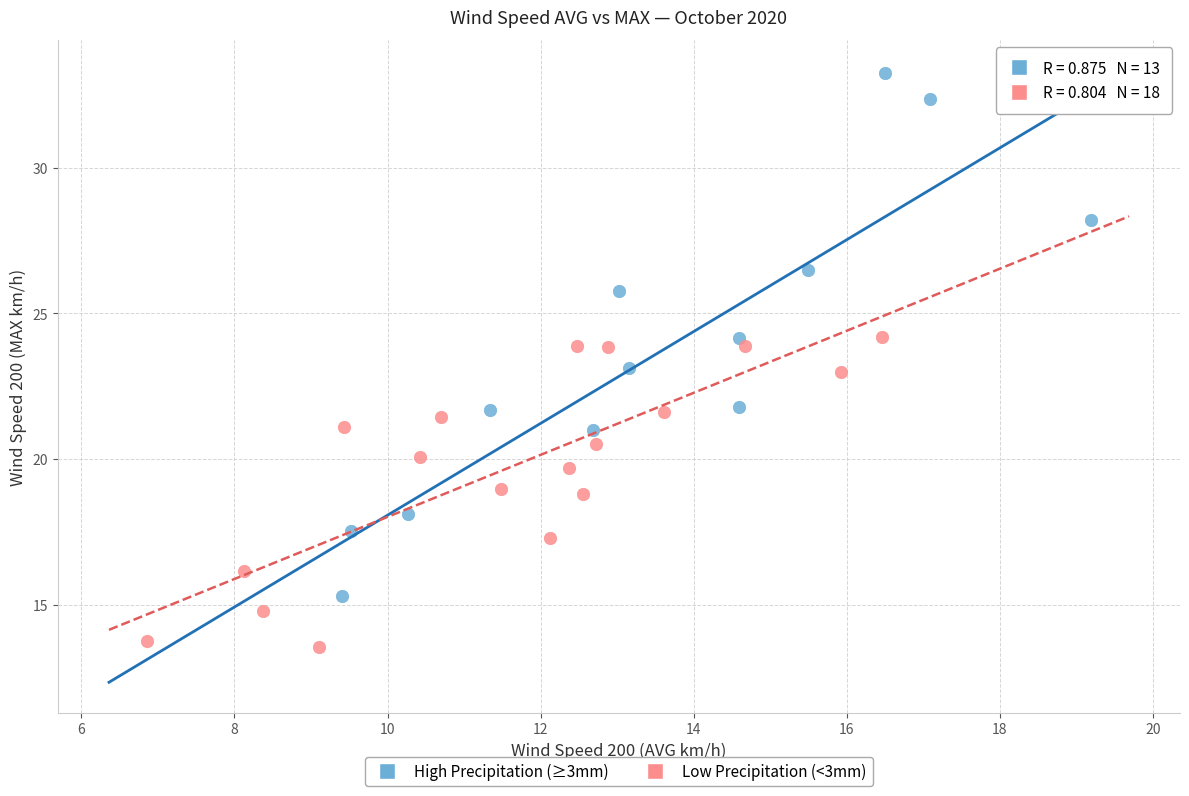

Which series reaches the maximum Y coordinate?

High Precipitation (≥3mm)